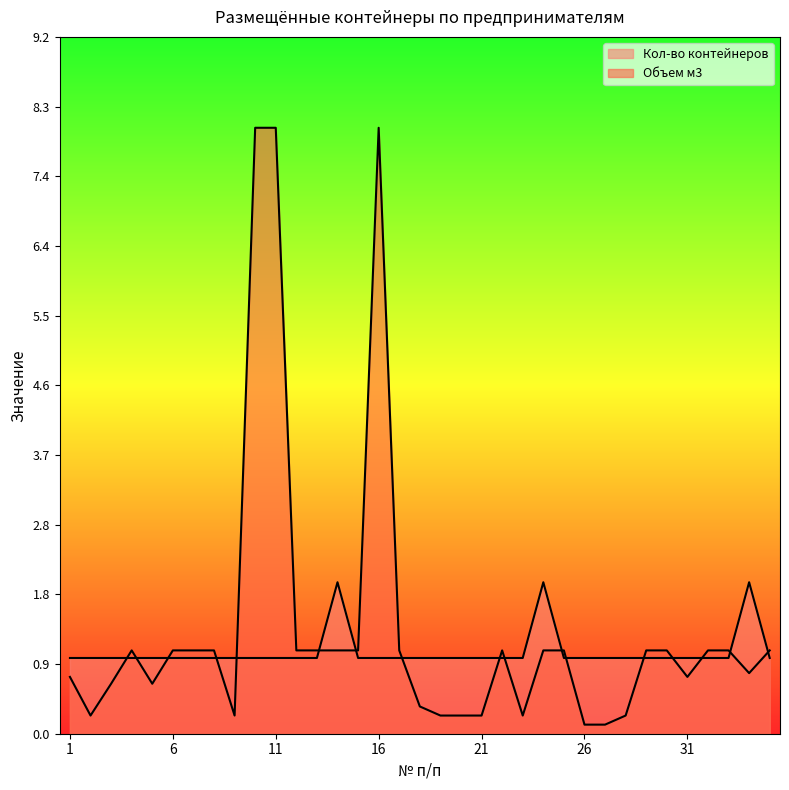

What are all the series names shown in the legend?

Кол-во контейнеров, Объем м3